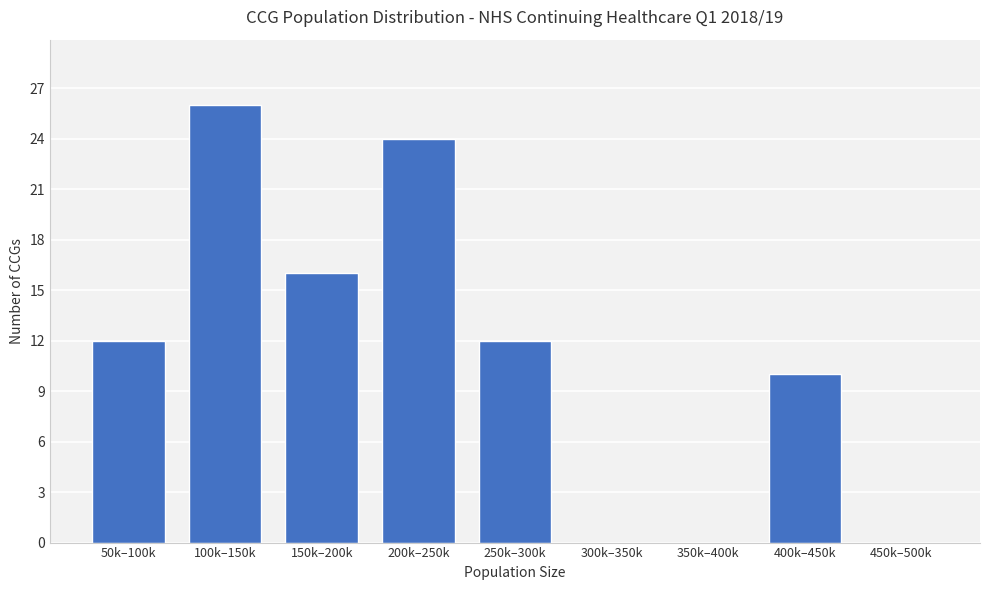

Reading right to left, transcribe all the data shown in this chart.

450k–500k=0	400k–450k=10	350k–400k=0	300k–350k=0	250k–300k=12	200k–250k=24	150k–200k=16	100k–150k=26	50k–100k=12